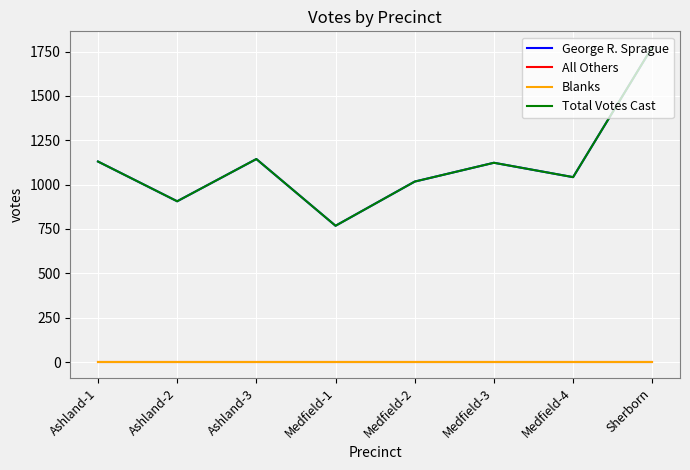

Does the chart display data point markers on the line(s)?

No